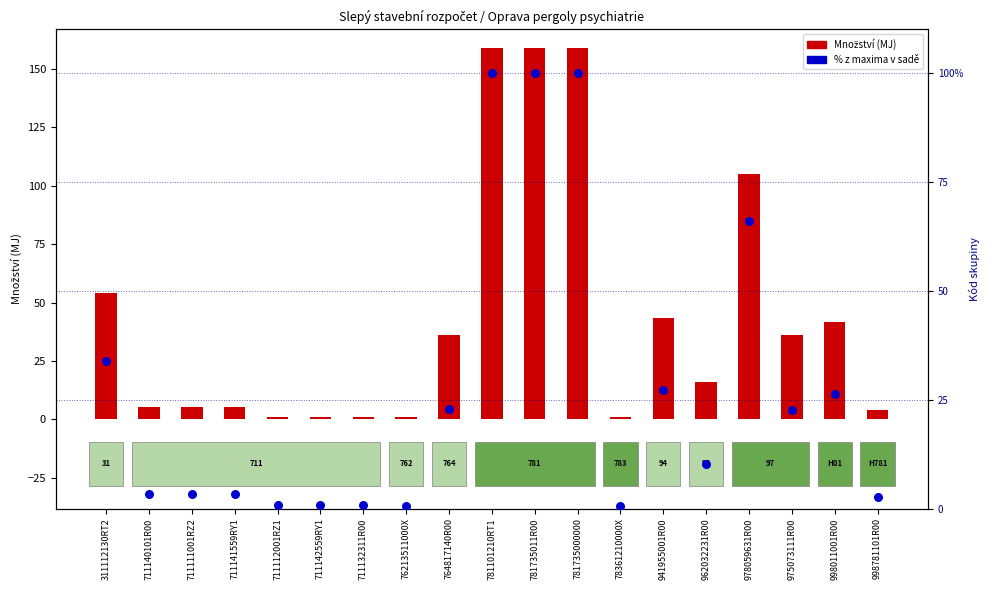

What is the total value across all series at 781735000000?

259.0